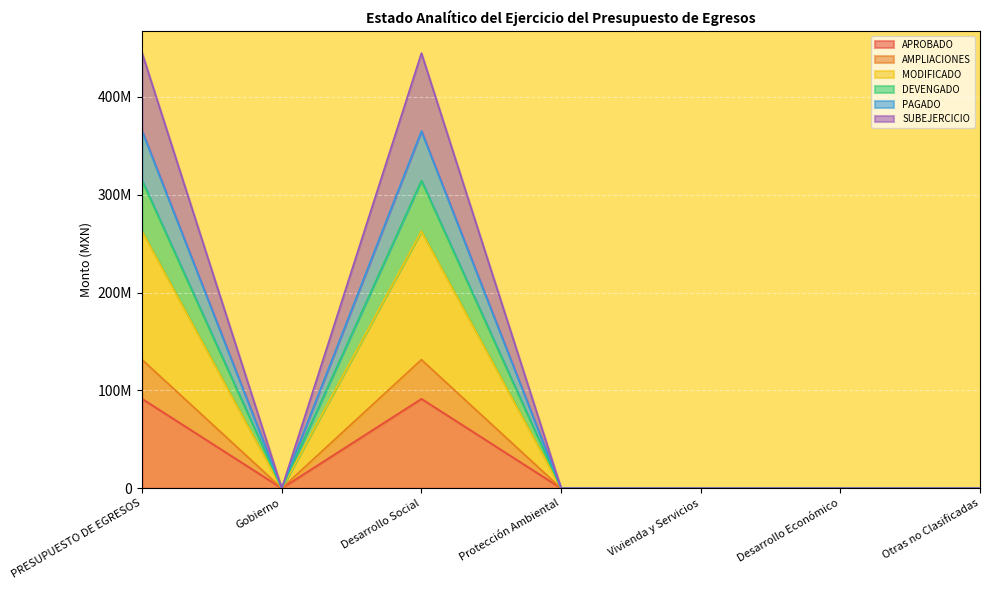

Where is the first local minimum for DEVENGADO?

Gobierno